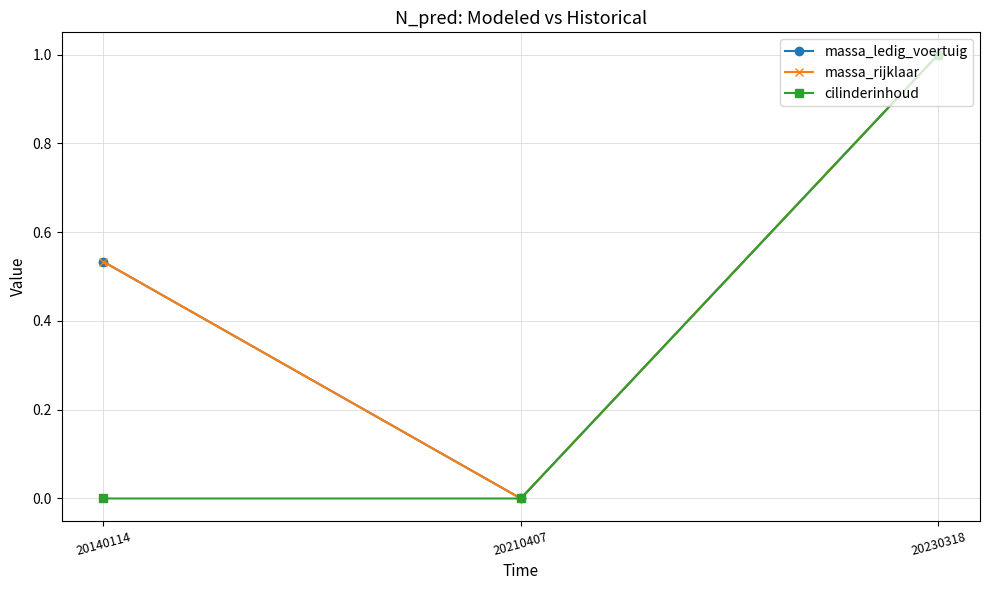

At which category is the sum across all series the highest?

20230318